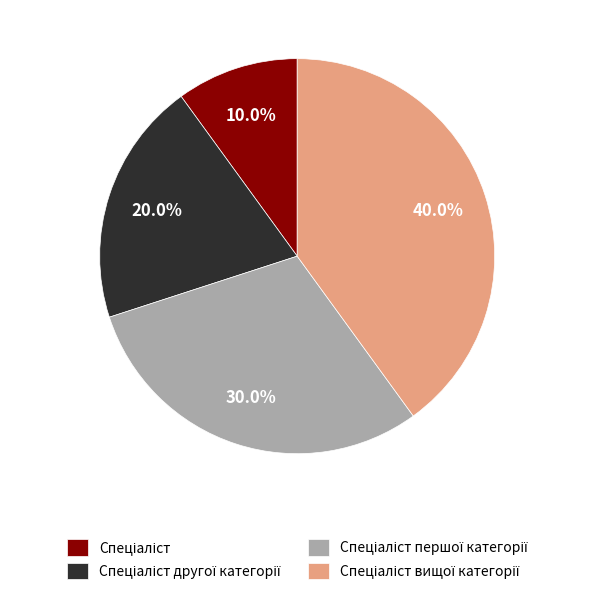

Is there a majority slice in this chart?

No